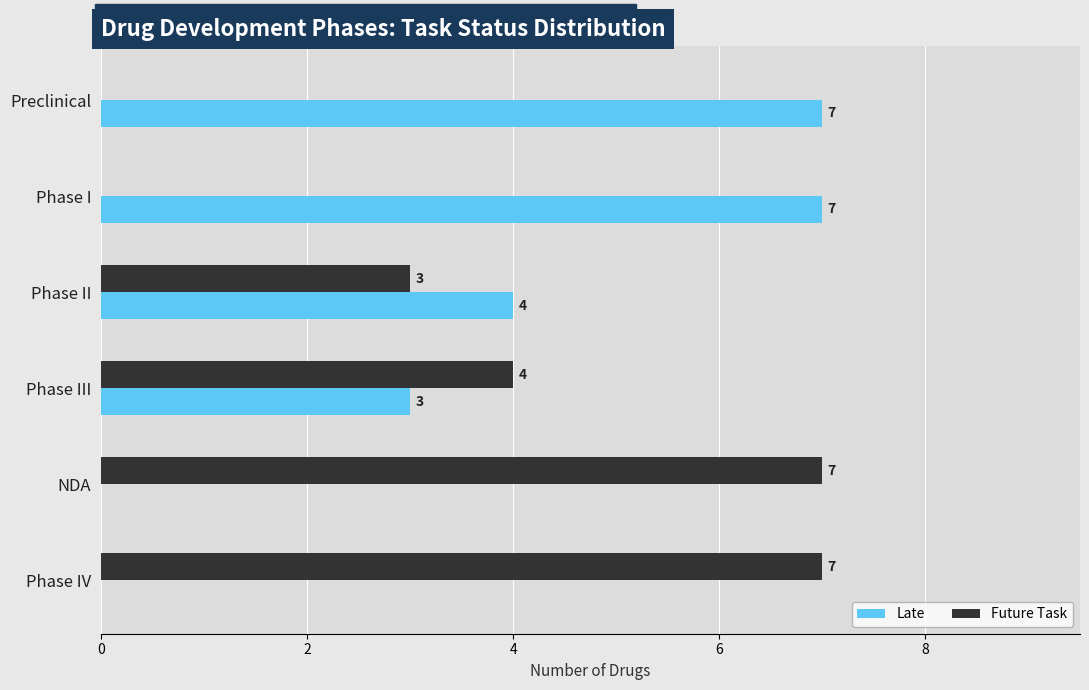

Is the value of Future Task at Phase II greater than the value of Late at Phase II?

No